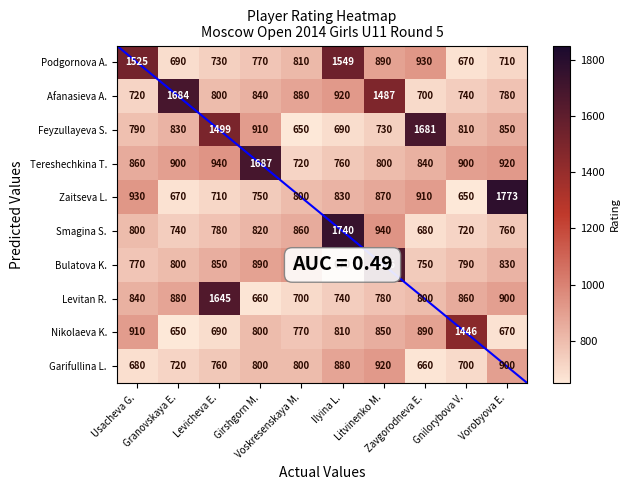

What is the average value of the Nikolaeva K. series?

849